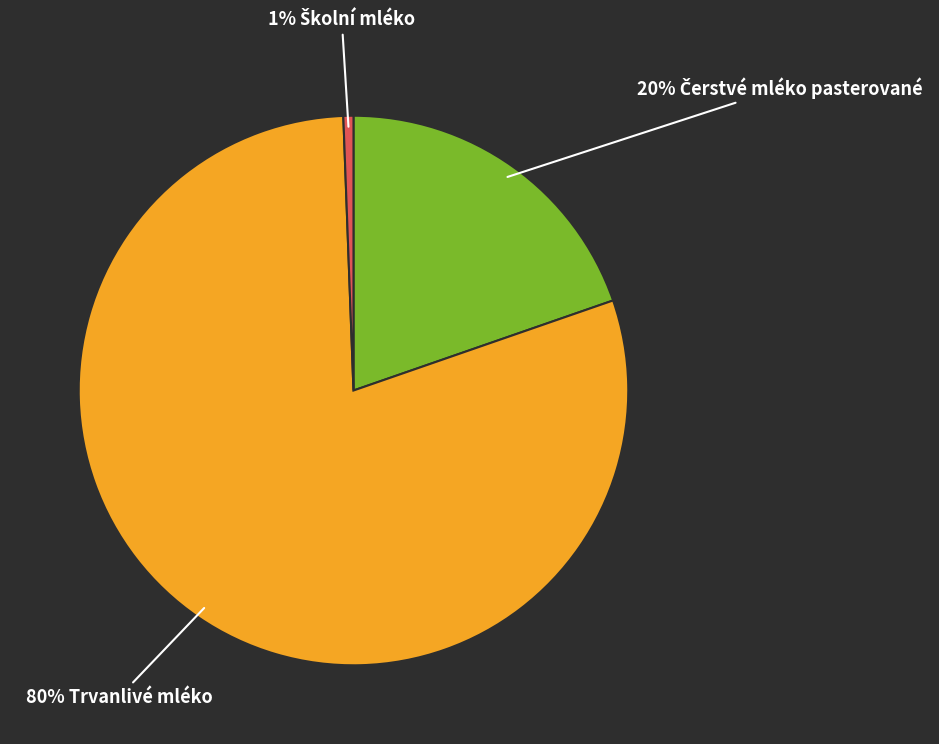

Is there a majority slice in this chart?

Yes